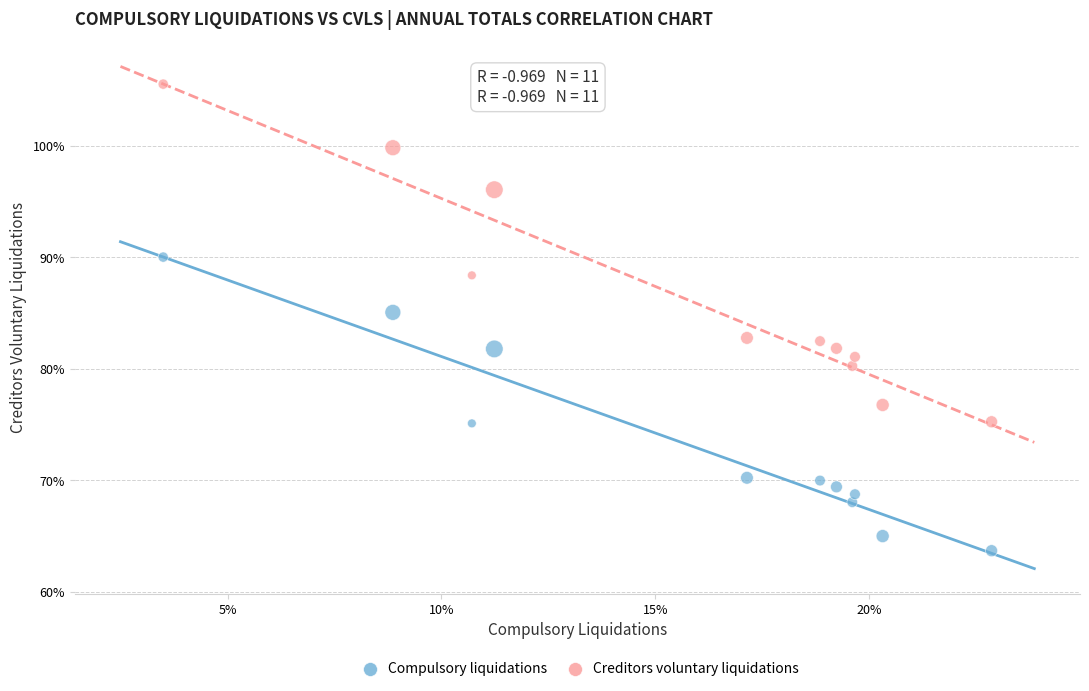

What are all the series names shown in the legend?

Compulsory liquidations, Creditors voluntary liquidations